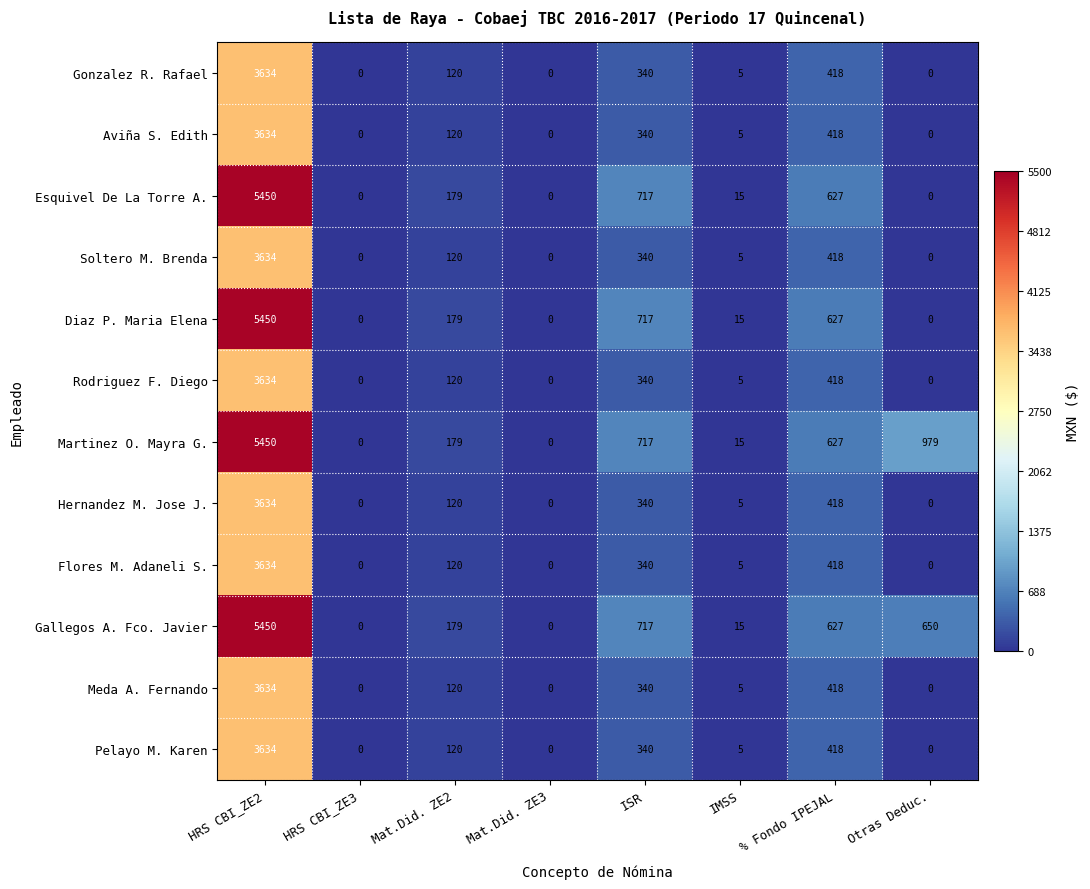

Which series has the largest total across all categories?

Martinez O. Mayra G.